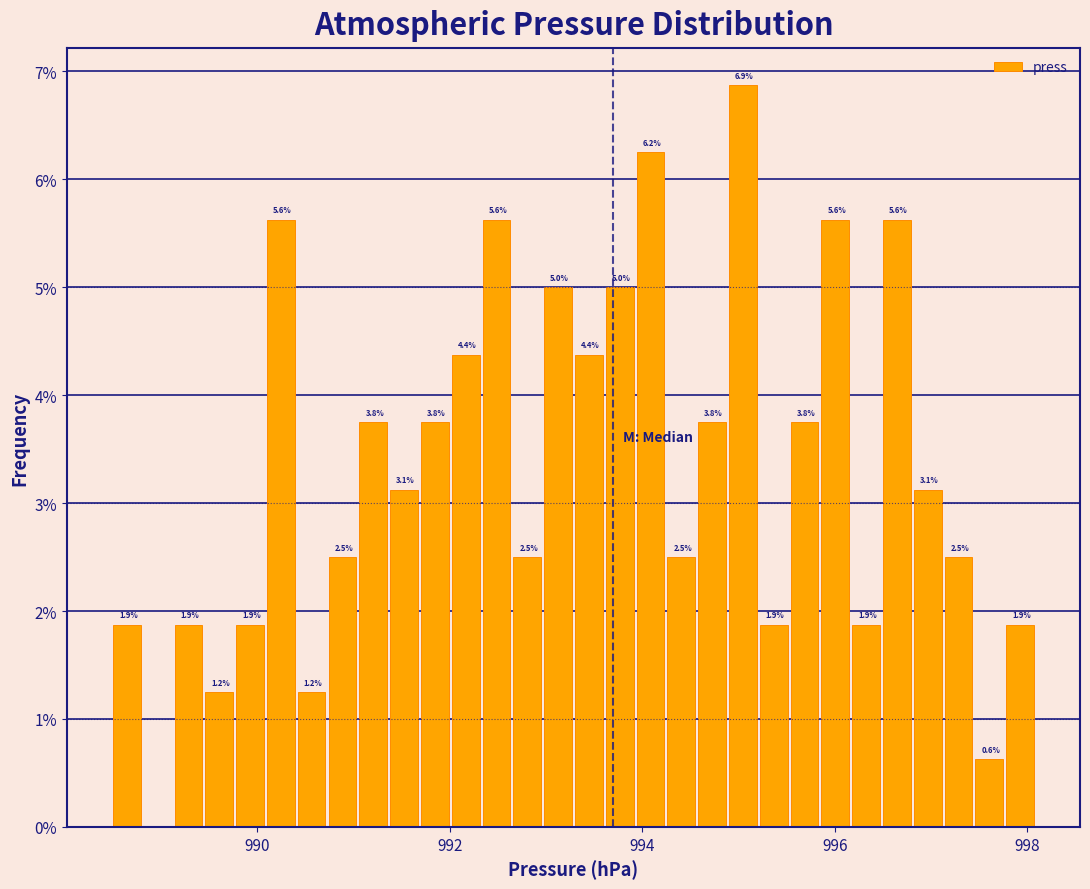

Read against the x-axis, roughly where is the centre of the tallest bar?

995.0